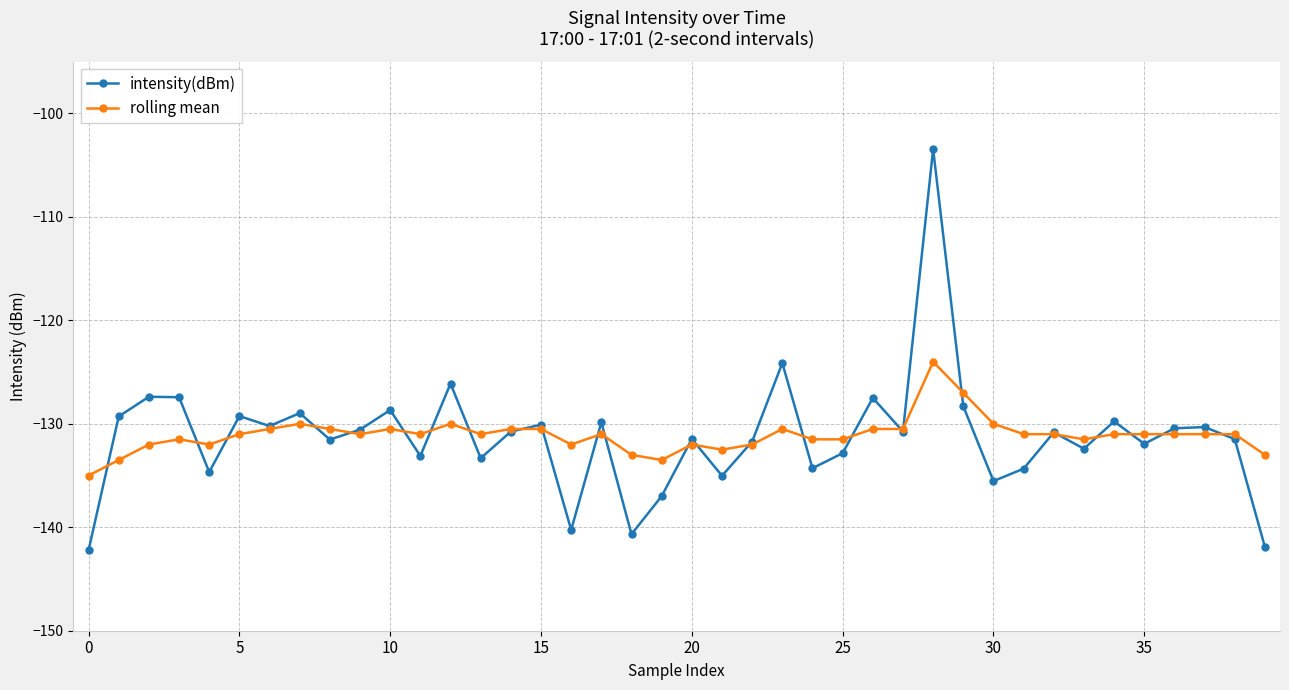

True or false: intensity(dBm) and rolling mean cross at least once.

True